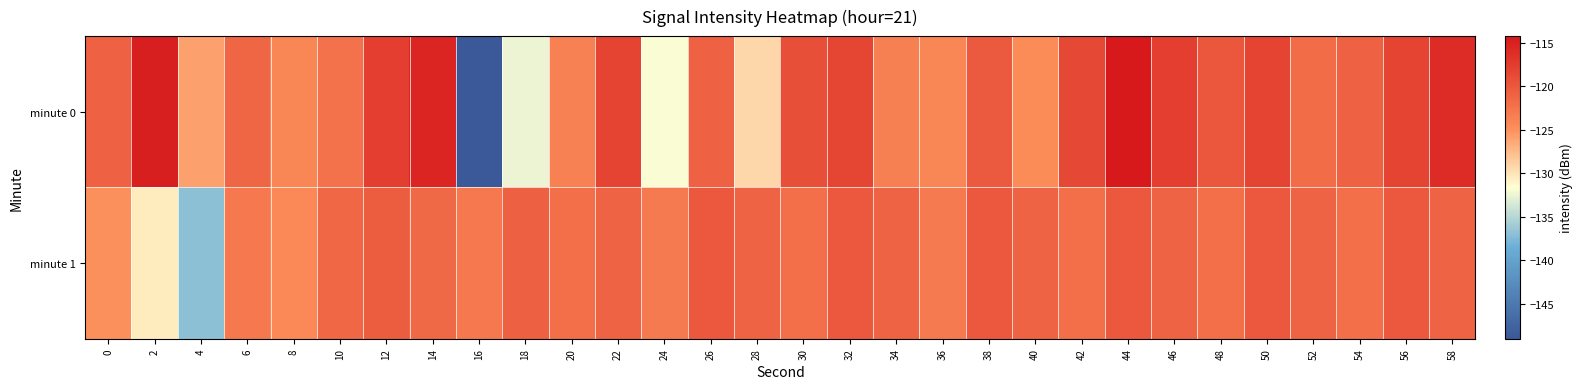

How many data points does each series have?

30